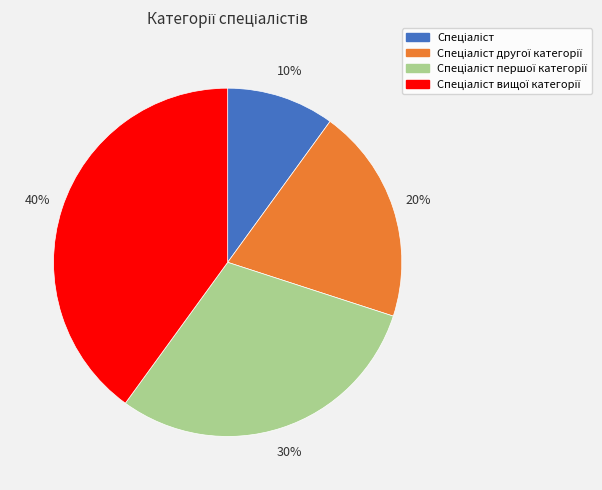

Does any single category account for the majority?

No